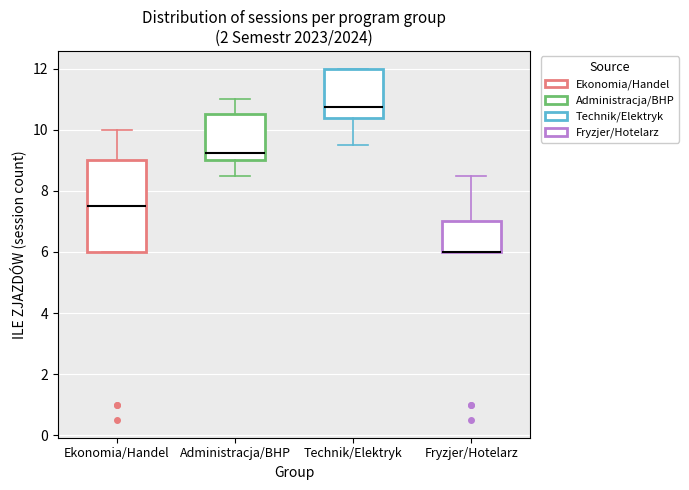

Where is the upper edge of the box for Fryzjer/Hotelarz on the y-axis? The values are not printed on the chart, so give them approximately, as read against the axis.

7.0